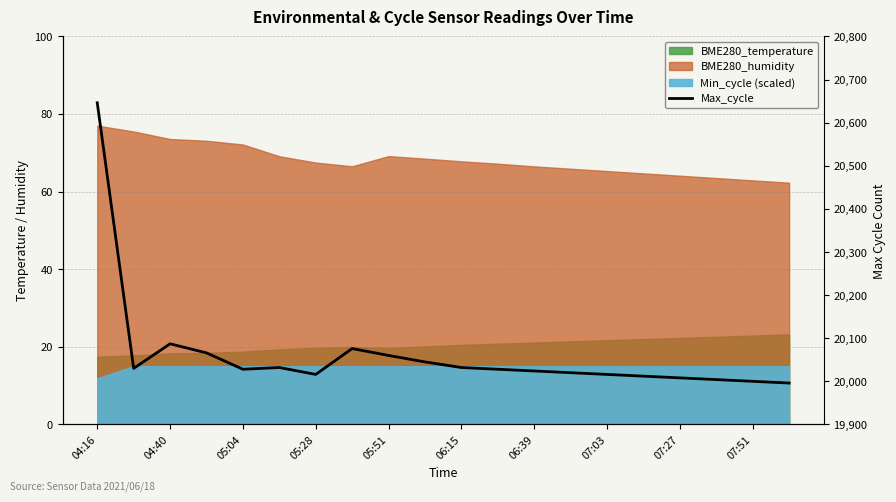

Does the chart display data point markers on the line(s)?

No